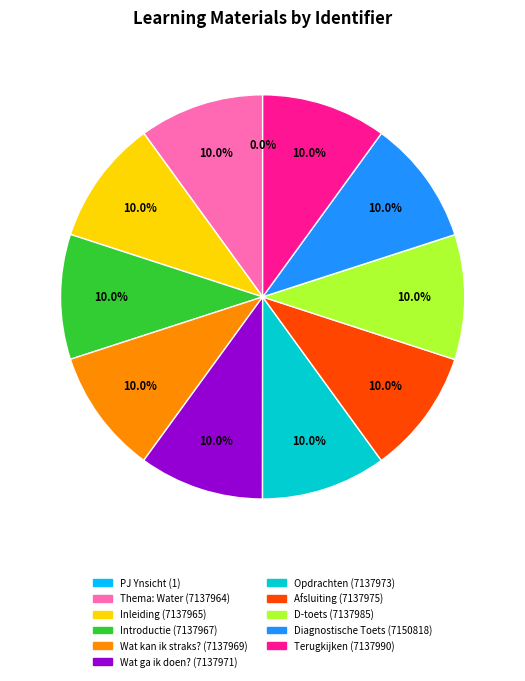

Is there a majority slice in this chart?

No